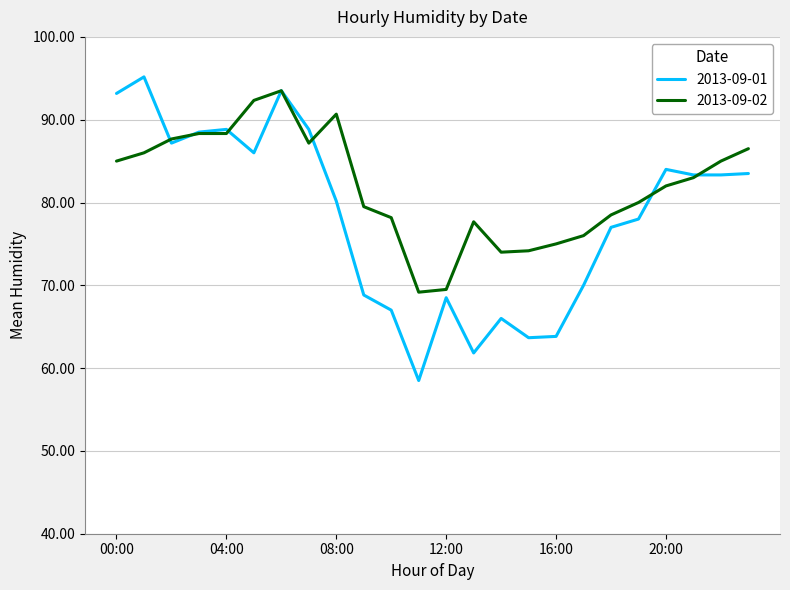

What is the sum of all 2013-09-02 values?

1967.2